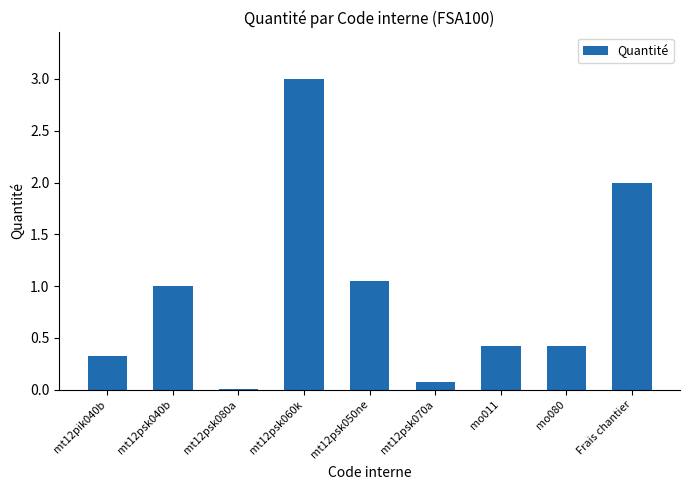

What is the maximum value shown in the chart?

3.0